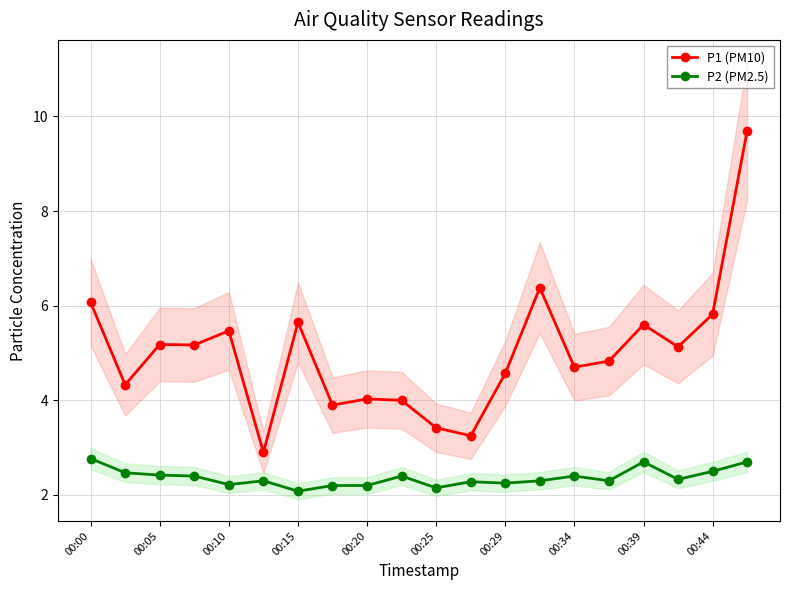

True or false: P2 (PM2.5) and P1 (PM10) cross at least once.

False